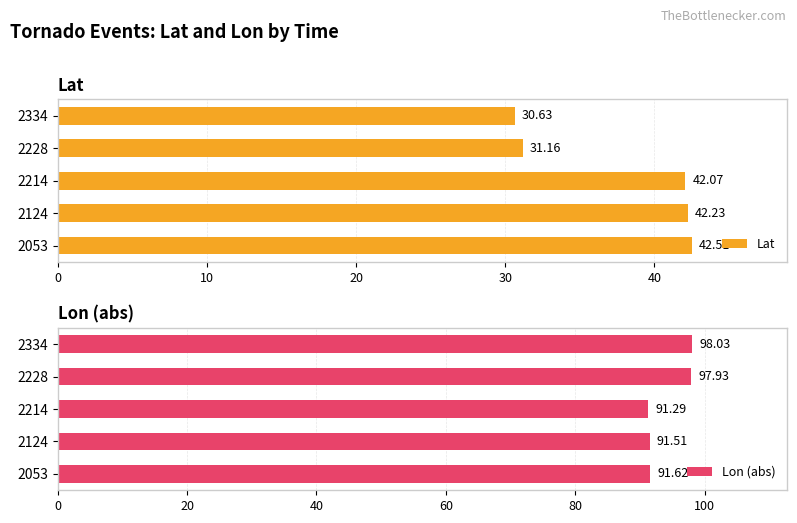

What is the value of the Lat bar at the 1st from the left?

42.5